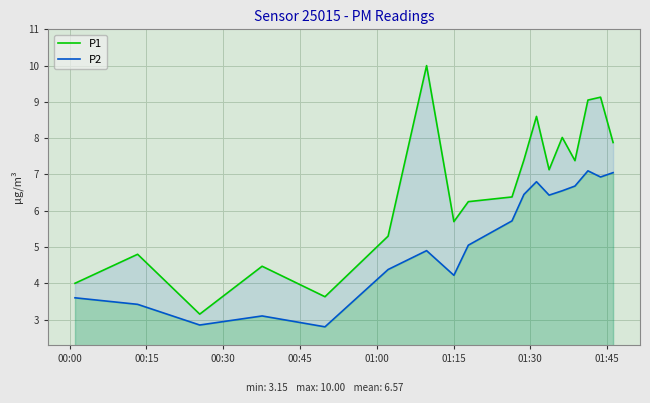

Reading left to right, extract all data points from this chart.

P1: 4.0	4.8	3.1	4.5	3.6	5.3	10.0	5.7	6.2	6.4	7.4	8.6	7.1	8.0	7.4	9.1	9.1	7.9
P2: 3.6	3.4	2.9	3.1	2.8	4.4	4.9	4.2	5.0	5.7	6.5	6.8	6.4	6.5	6.7	7.1	6.9	7.0